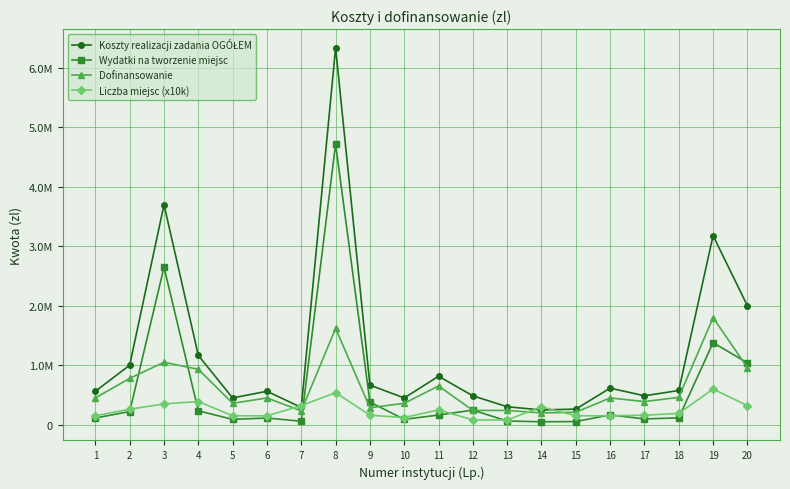

Is this an area chart (filled region under the line)?

No